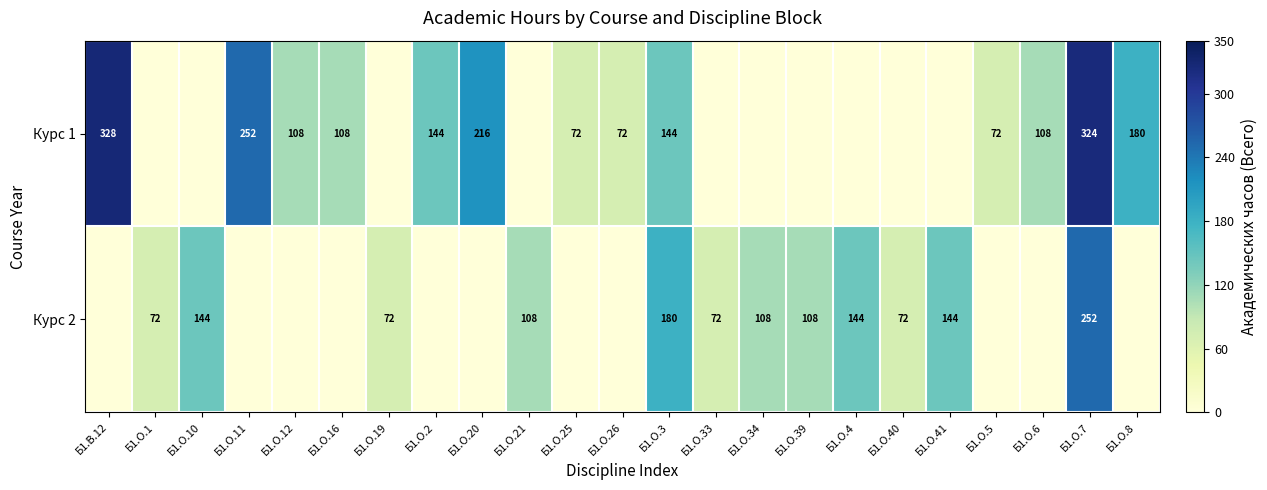

Count the number of categories in the chart.

23